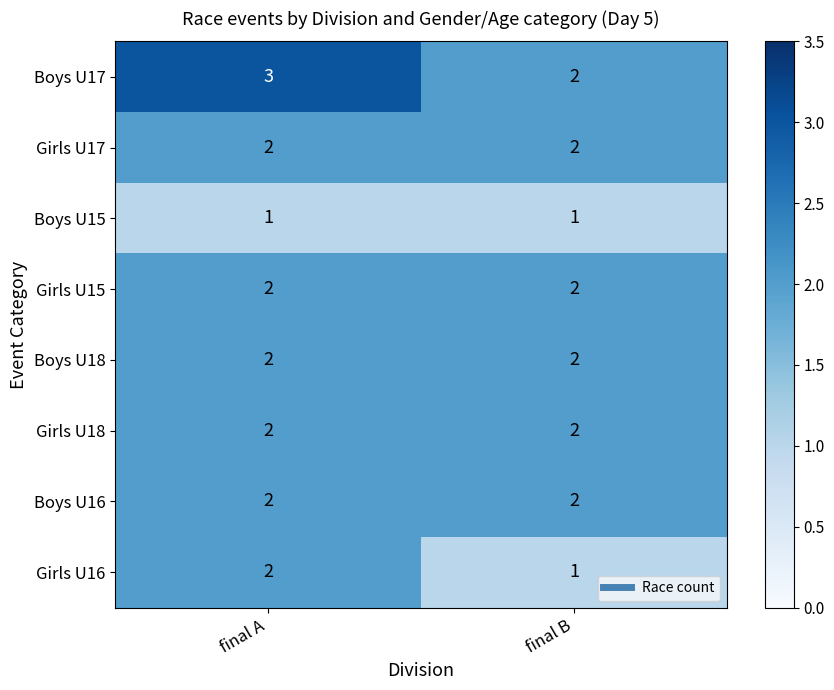

Is it true that Boys U17 equals 1 at final B?

False